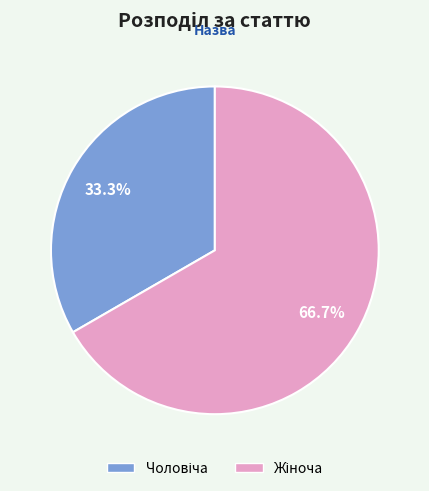

Which has a higher value, Жіноча or Чоловіча?

Жіноча